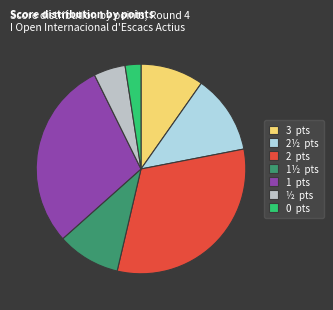

Which has a higher value, 2 pts or 2½ pts?

2 pts